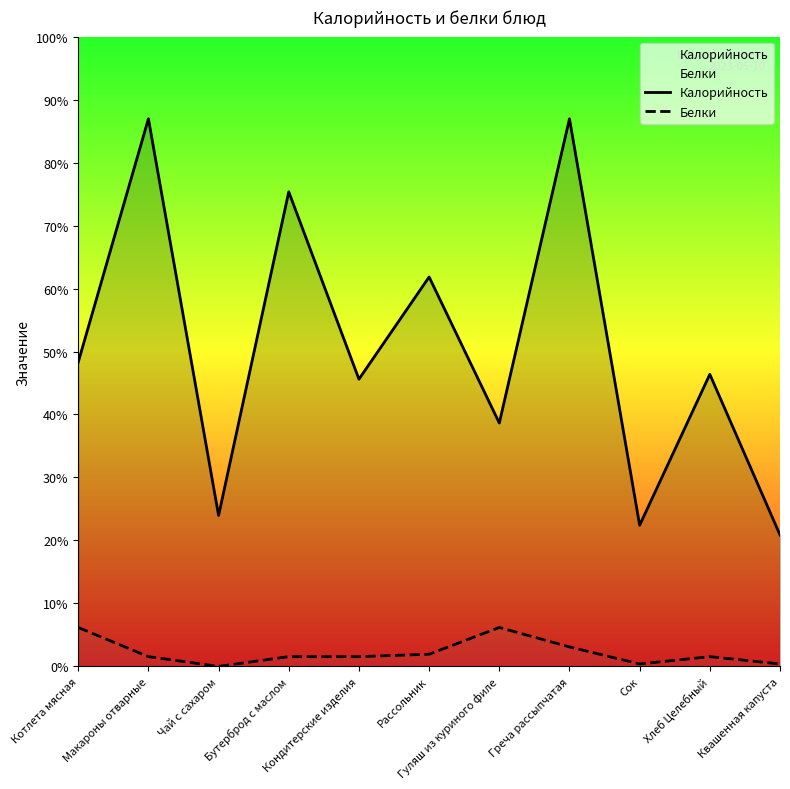

At which label does Калорийность first exceed 120?

Котлета мясная